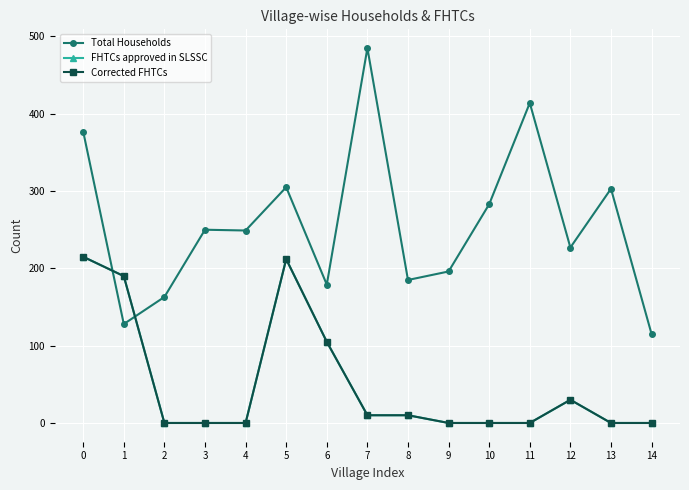

Rank the categories by FHTCs approved in SLSSC value from lowest to highest.

2, 3, 4, 9, 10, 11, 13, 14, 7, 8, 12, 6, 1, 5, 0